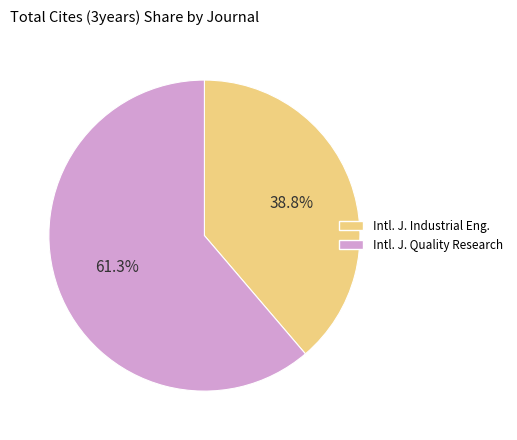

Which category has the smallest portion of the pie?

Intl. J. Industrial Eng.